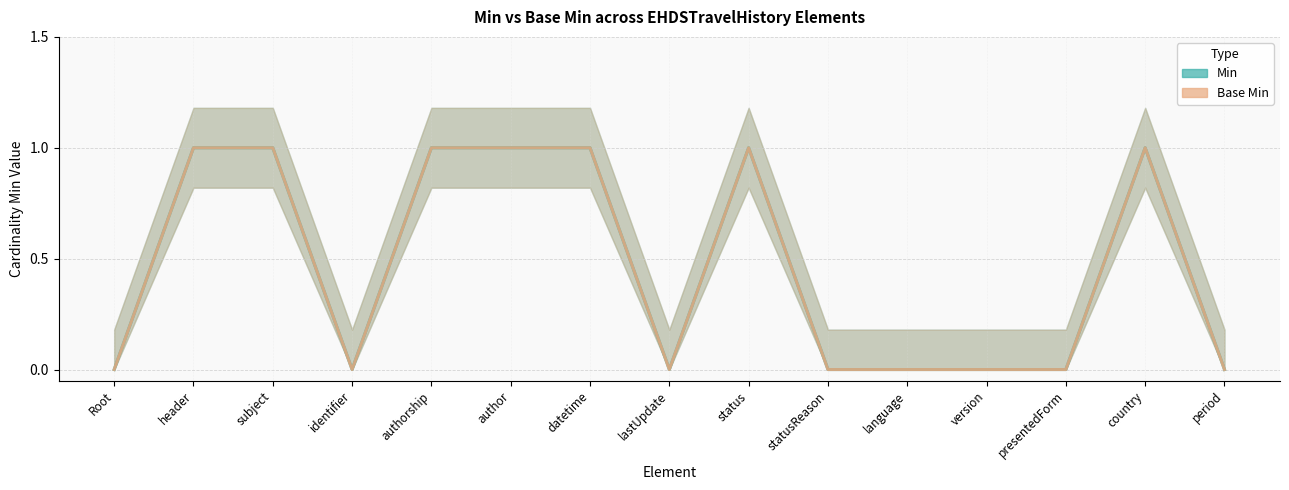

How many lines are shown in the chart?

2